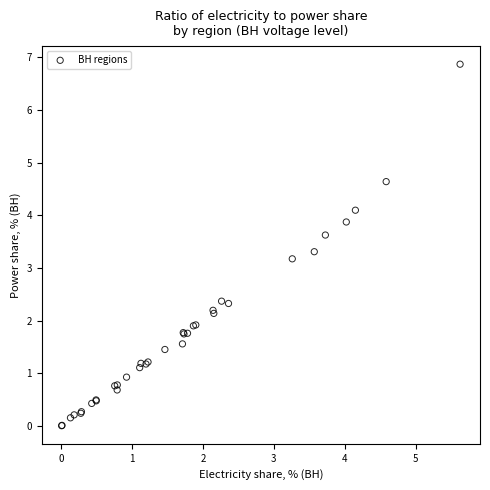

What Y value in the scatter plot is closest to 3?

3.2